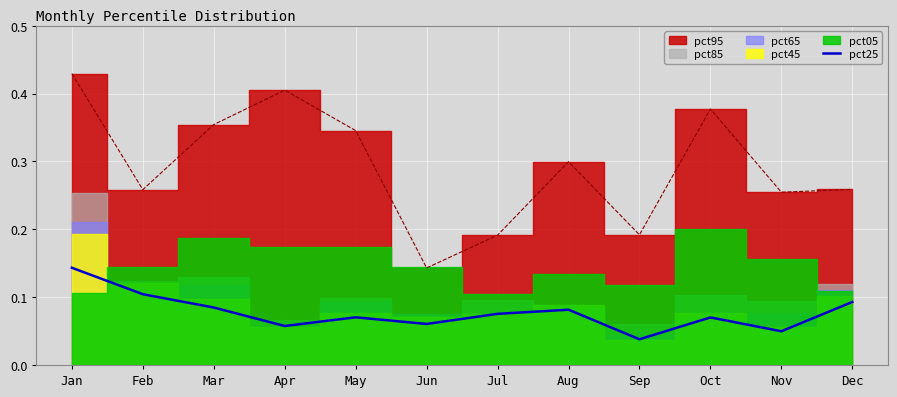

At which label is the value closest to 0?

Sep